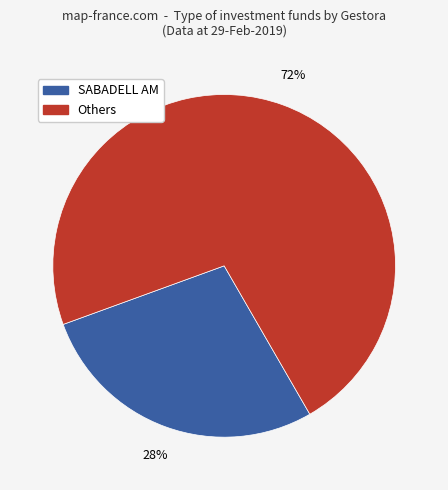

To the nearest percent, what is the average slice percentage?

50%